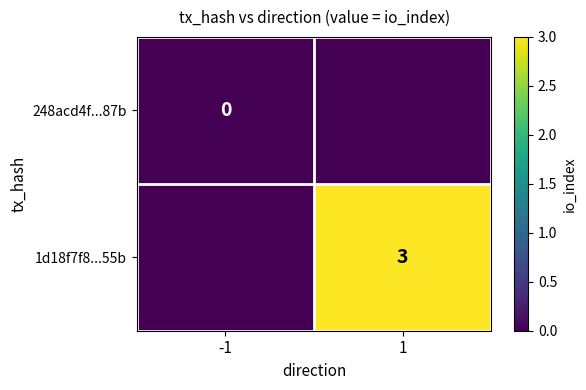

Is the value of 1d18f7f8...55b at 1 greater than the value of 248acd4f...87b at -1?

Yes